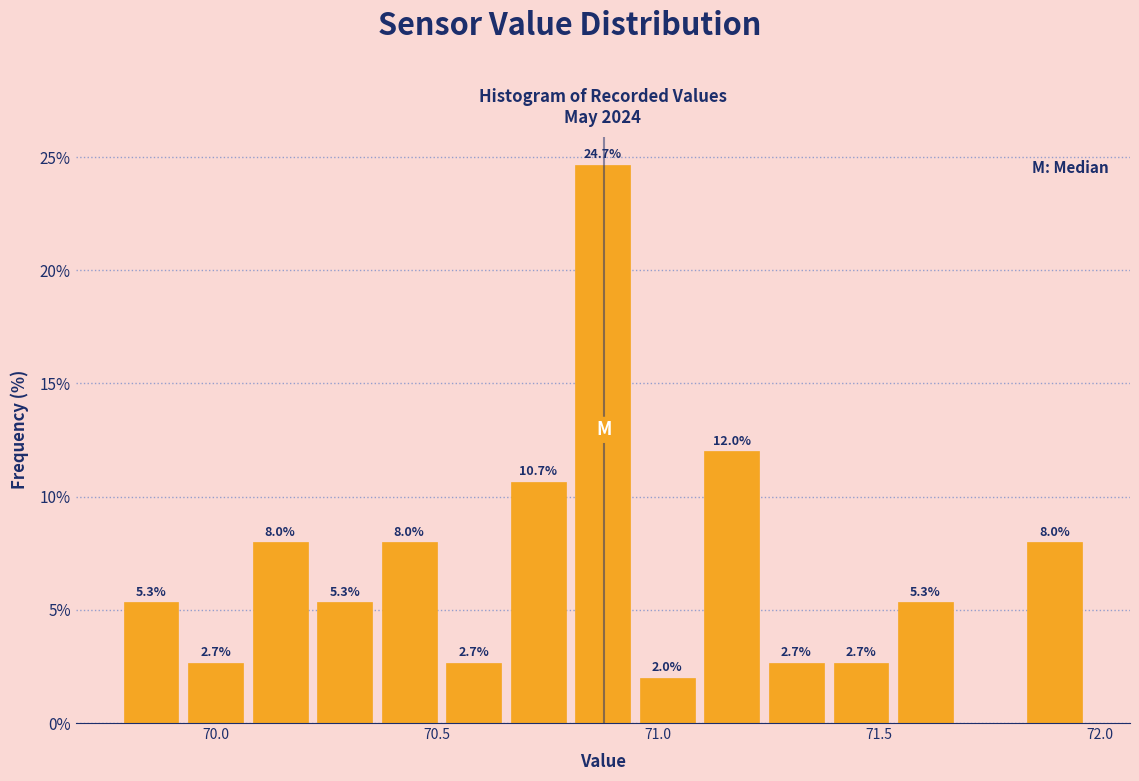

Around what value on the x-axis is the tallest bar? Give the approximate position of its centre, as read against the axis.

70.90